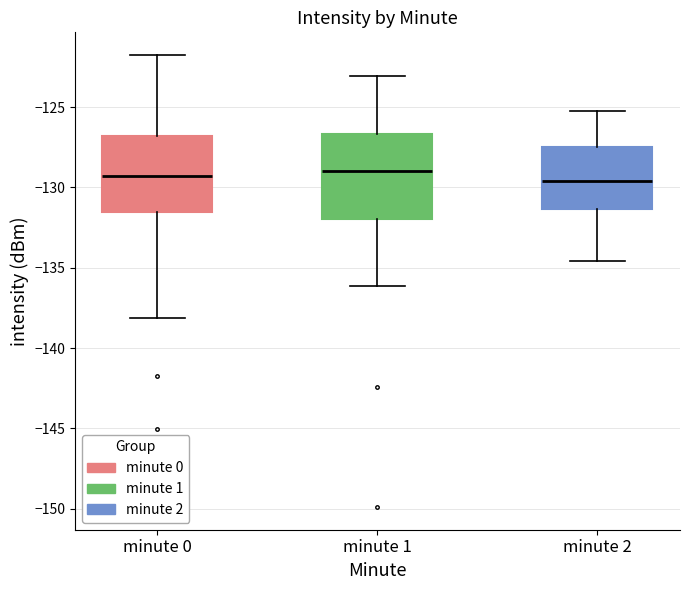

Reading left to right, transcribe this box plot: for each box, give where its median line is, the range the box spans, and where its two whiskers end, as read against the y-axis. The values are not printed on the chart, so give them approximately, as read against the axis.

minute 0: median -129.5, box -131.5 to -127.0, whiskers -138.0 to -121.5
minute 1: median -129.0, box -132.0 to -126.5, whiskers -136.0 to -123.0
minute 2: median -129.5, box -131.5 to -127.5, whiskers -134.5 to -125.0